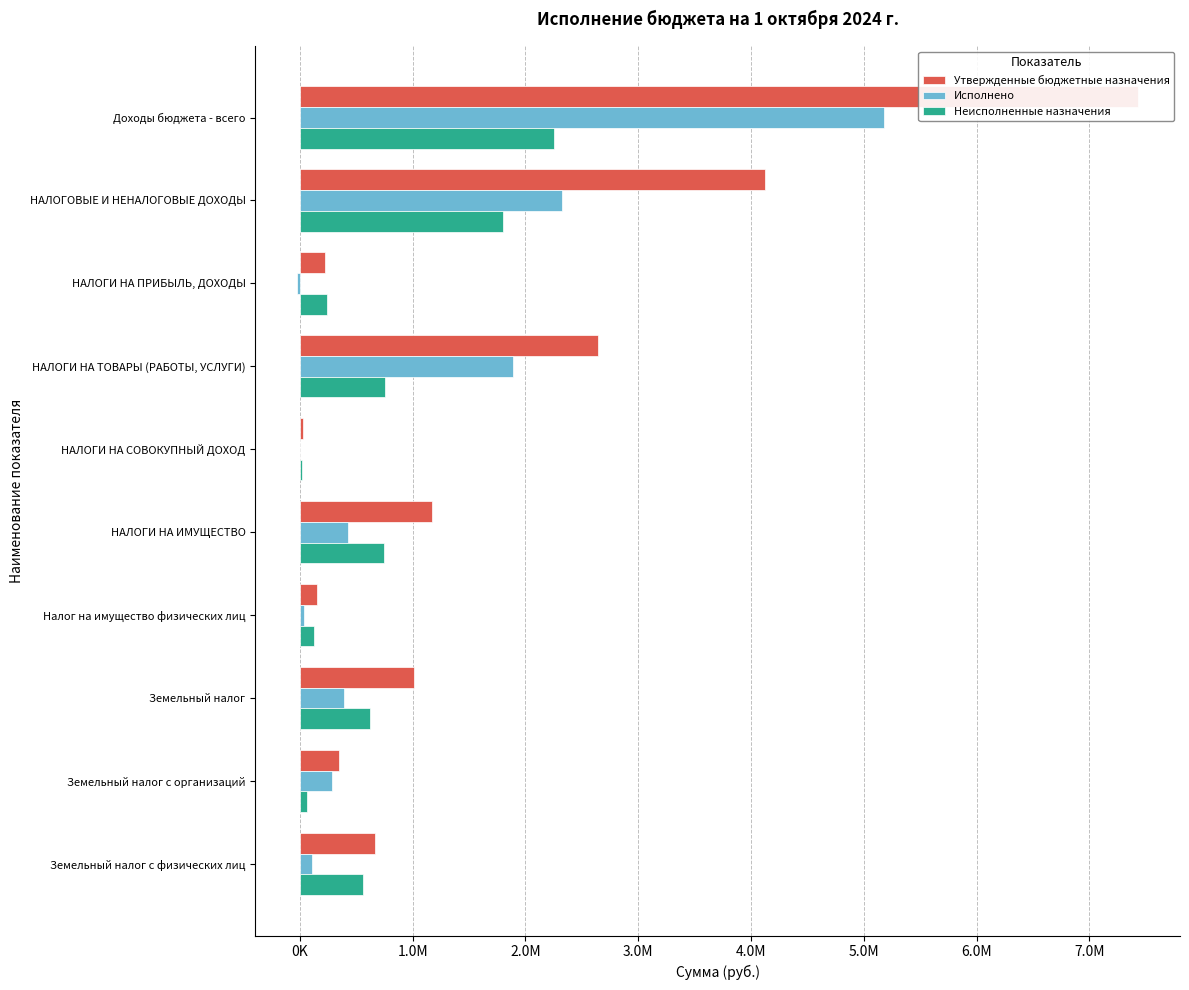

What are all the series names shown in the legend?

Утвержденные бюджетные назначения, Исполнено, Неисполненные назначения